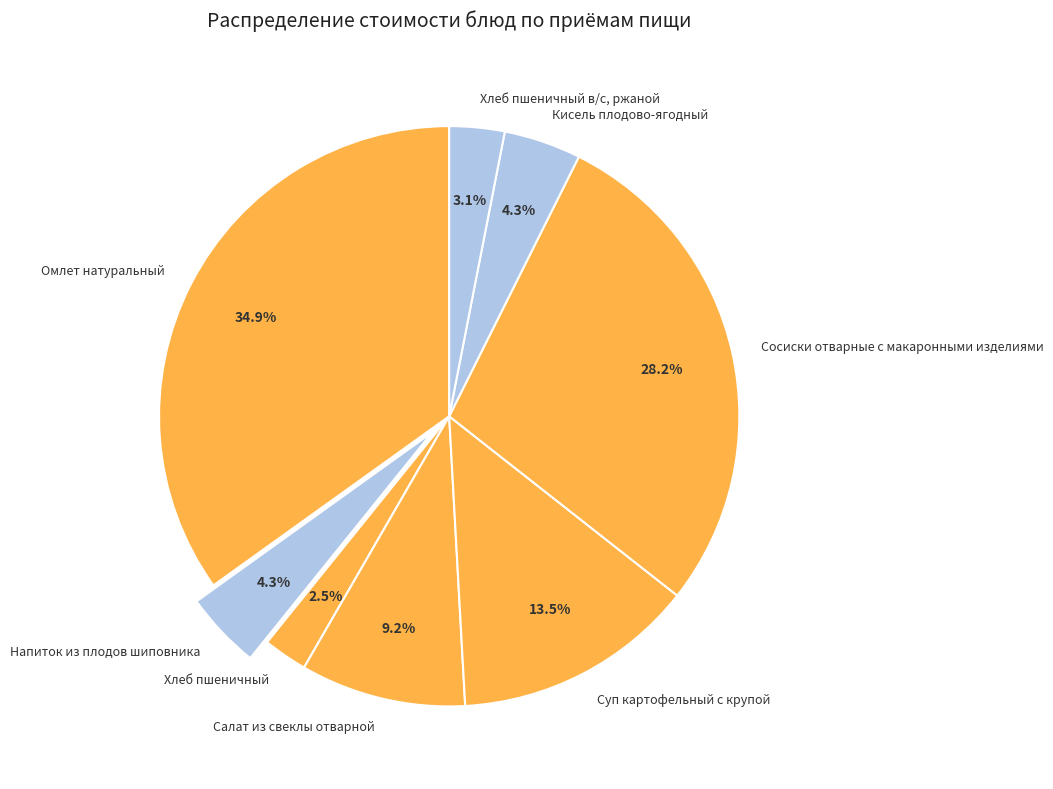

Is there a majority slice in this chart?

No